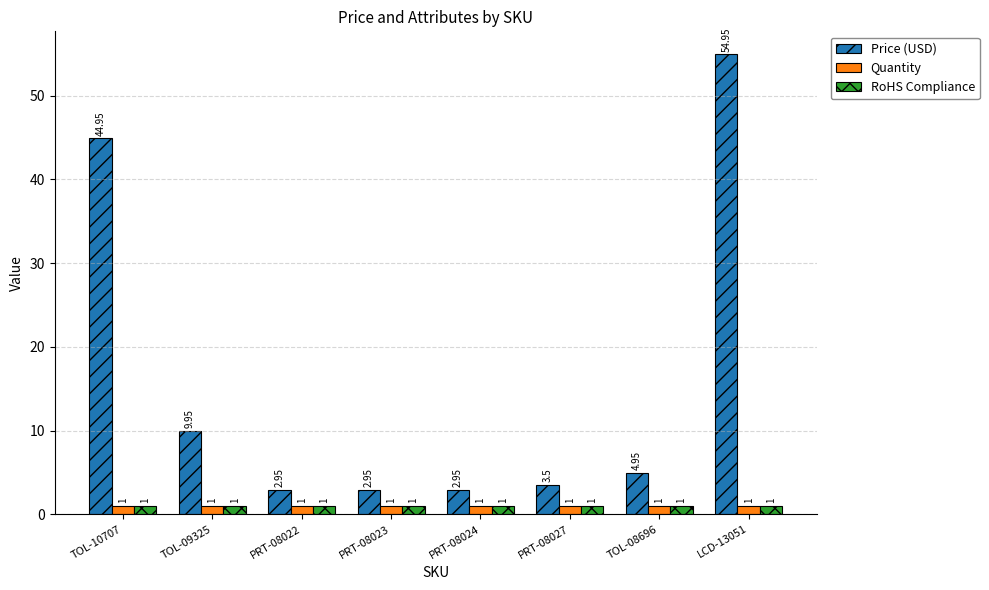

What is the sum of the Price (USD) values at LCD-13051 and TOL-10707?

99.9